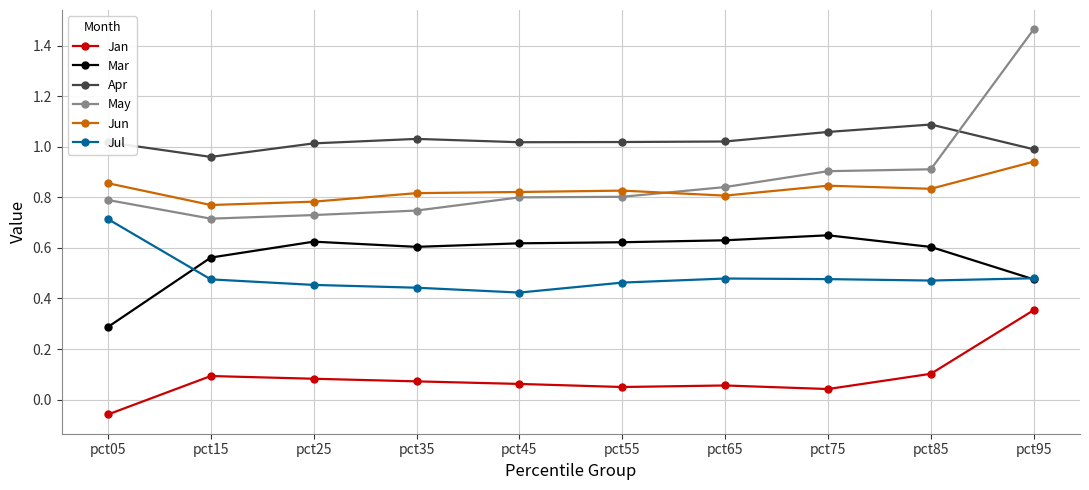

Which label corresponds to the smallest value in the chart?

pct05